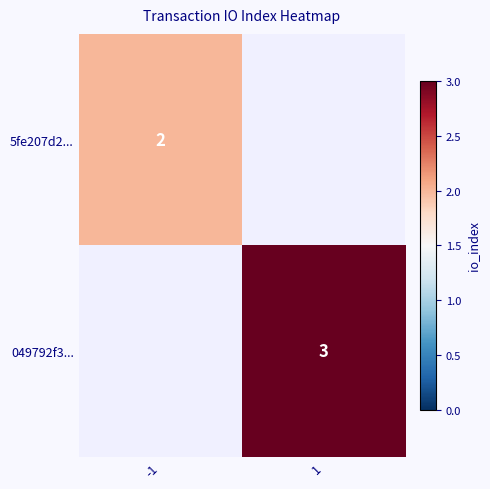

The value of 049792f3... at 1 is 4. True or false?

False